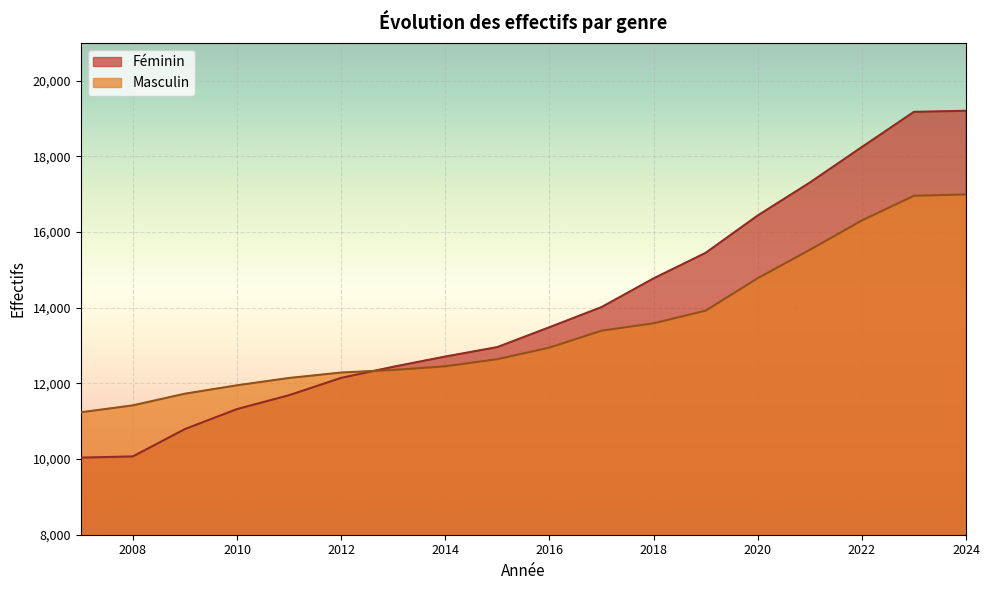

Count the number of data series in this chart.

2